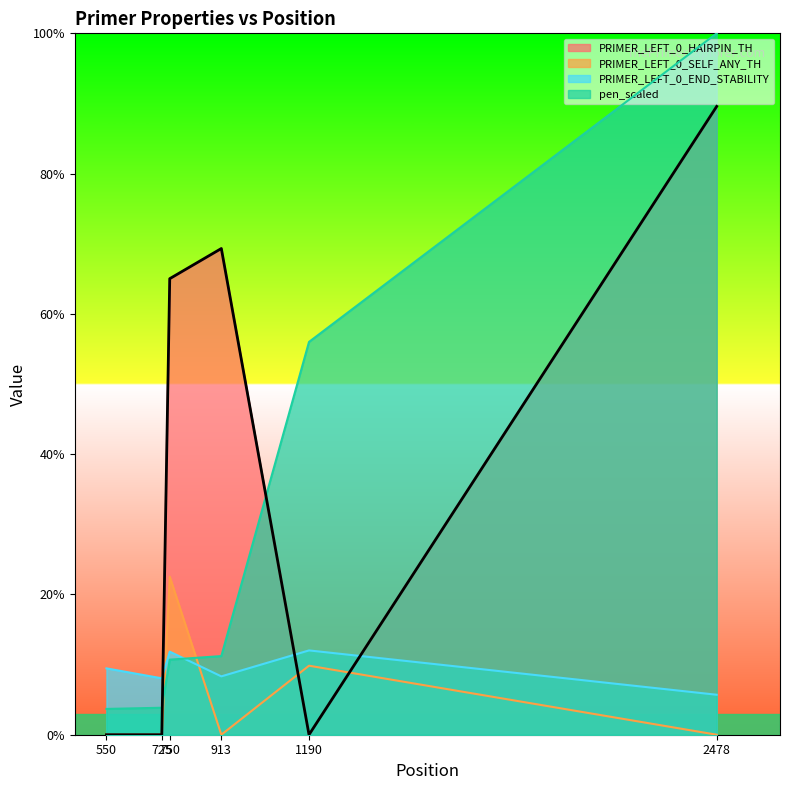

Where do PRIMER_LEFT_0_END_STABILITY and pen_scaled first cross each other?

750 and 913